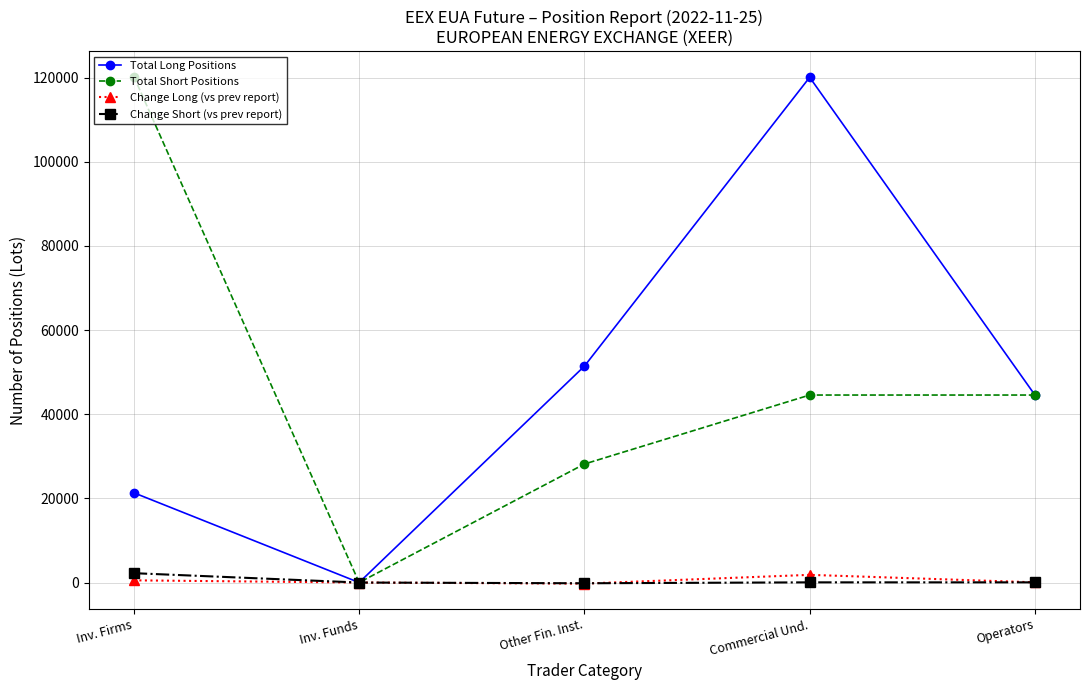

Is the value of Total Short Positions at Operators greater than the value of Change Long (vs prev report) at Commercial Und.?

Yes